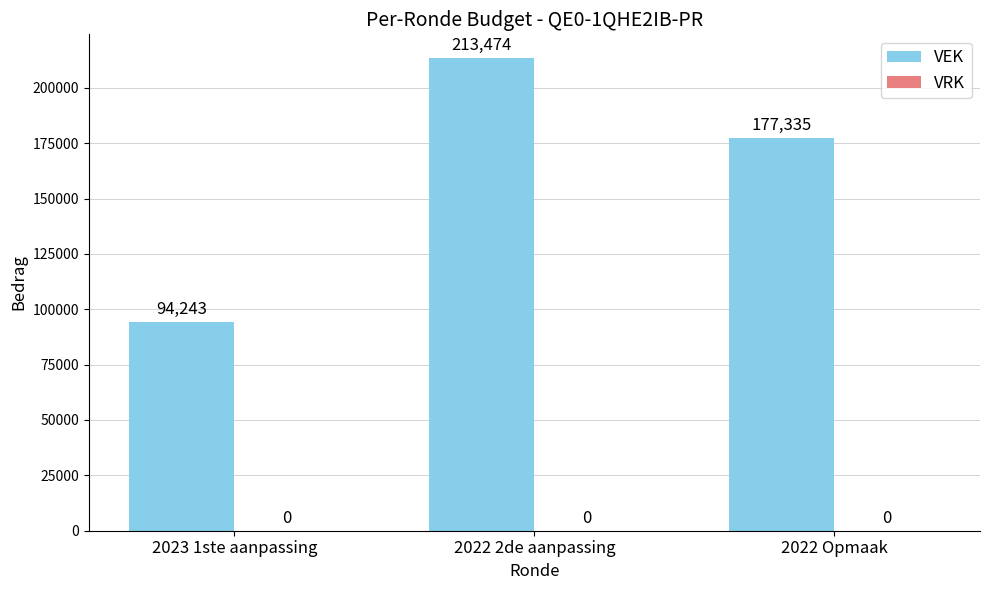

What is the greatest value displayed?

213474